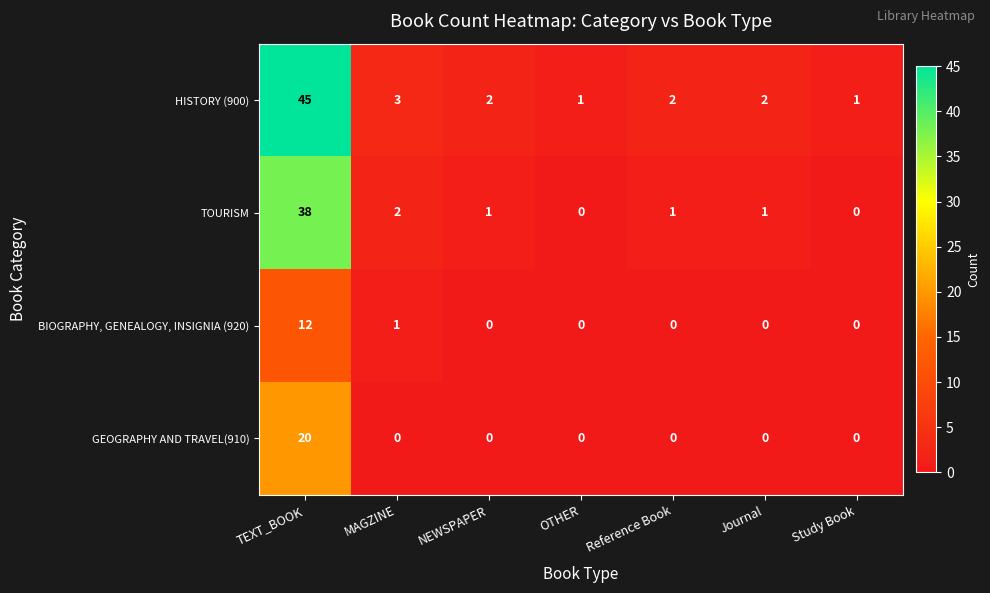

List the series in order of their overall mean, lowest first.

BIOGRAPHY, GENEALOGY, INSIGNIA (920), GEOGRAPHY AND TRAVEL(910), TOURISM, HISTORY (900)